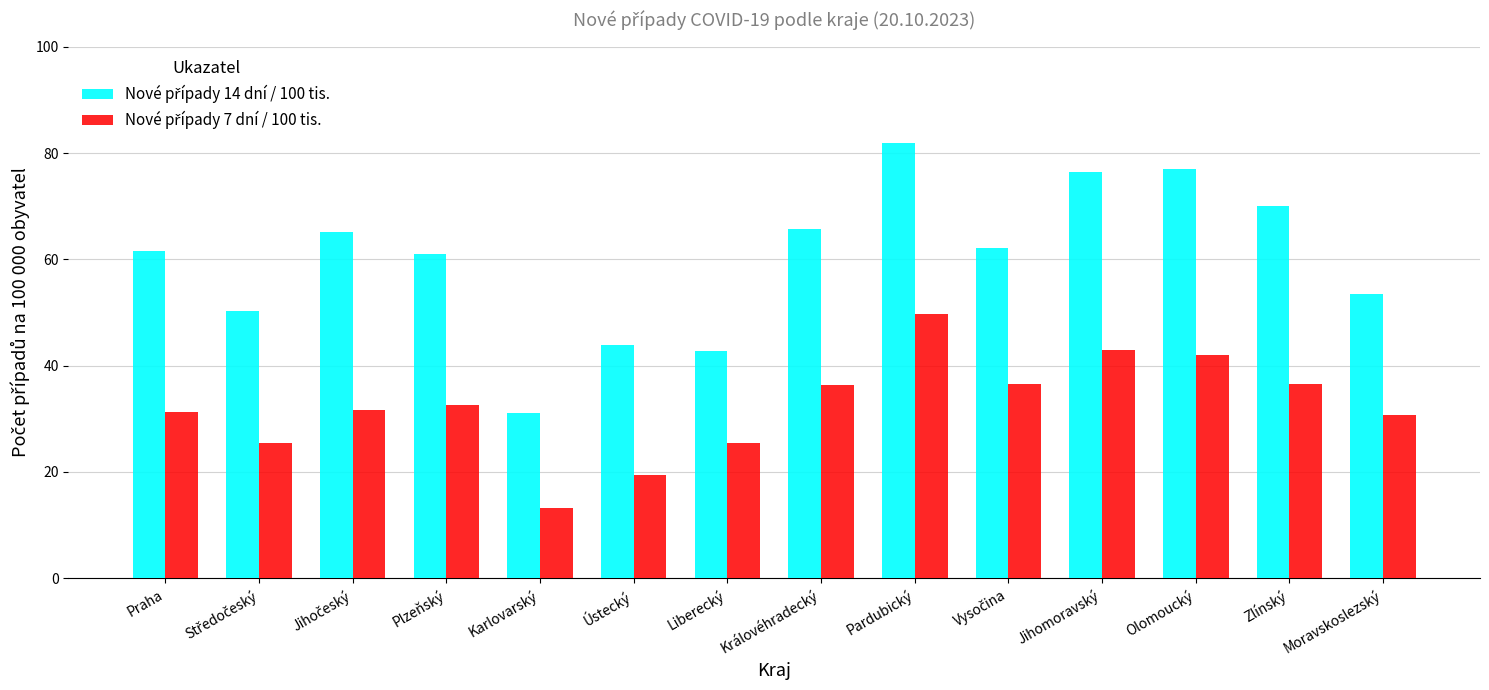

At which category does the chart reach its minimum across all series?

Karlovarský